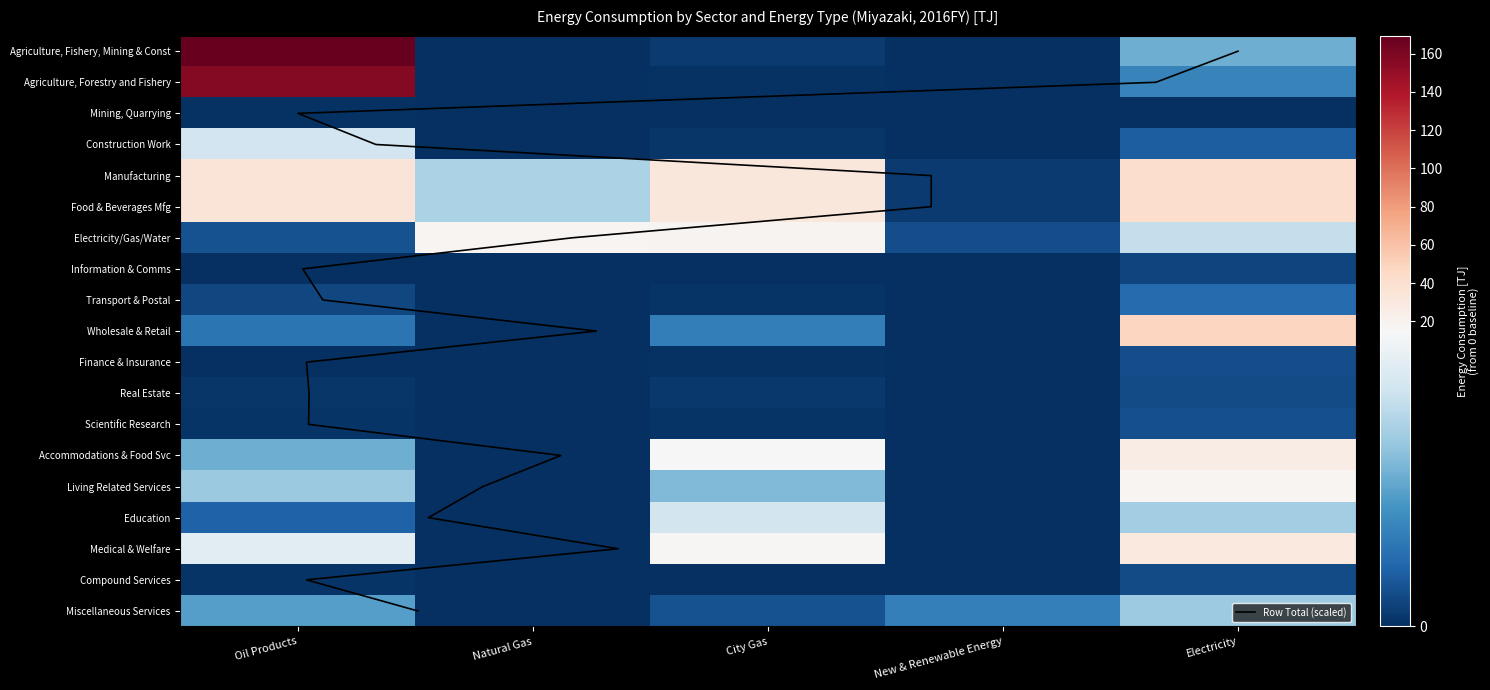

What is the difference between the second highest and minimum values in the Medical & Welfare series?

16.9